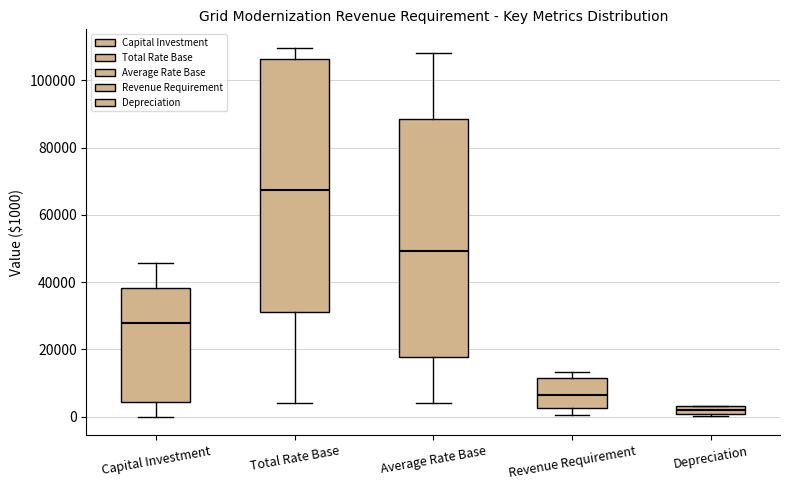

Where does the median line of the box for Capital Investment sit on the y-axis? The values are not printed on the chart, so give them approximately, as read against the axis.

28000